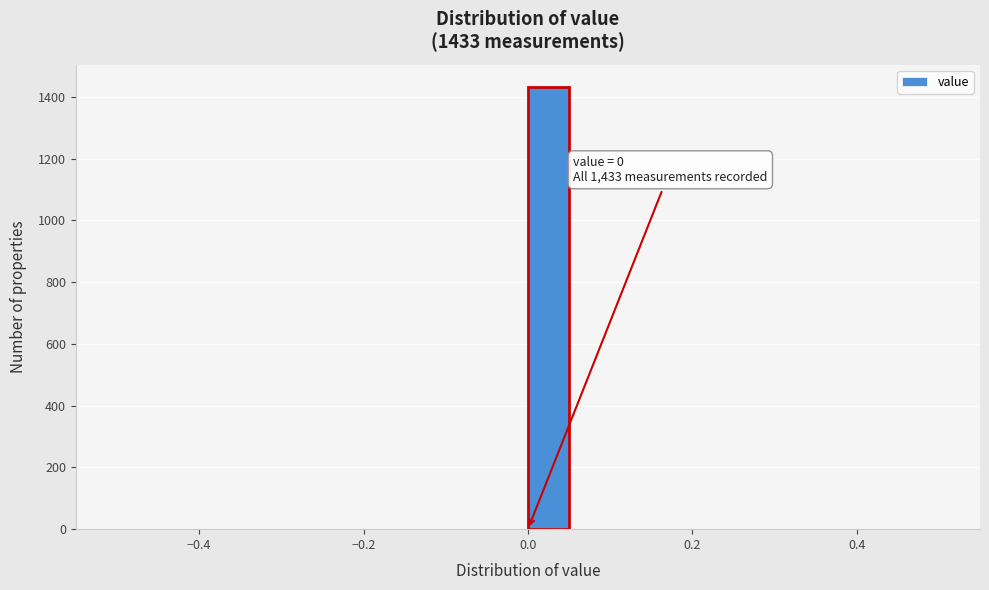

Around what value on the x-axis is the tallest bar? Give the approximate position of its centre, as read against the axis.

0.02